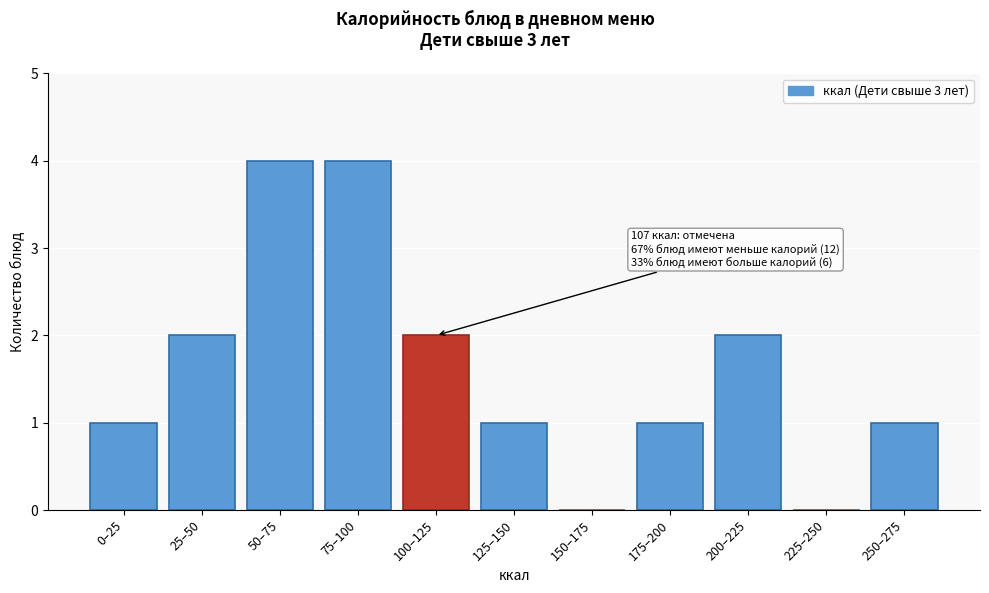

Reading left to right, extract all data points from this chart.

0–25=1	25–50=2	50–75=4	75–100=4	100–125=2	125–150=1	150–175=0	175–200=1	200–225=2	225–250=0	250–275=1